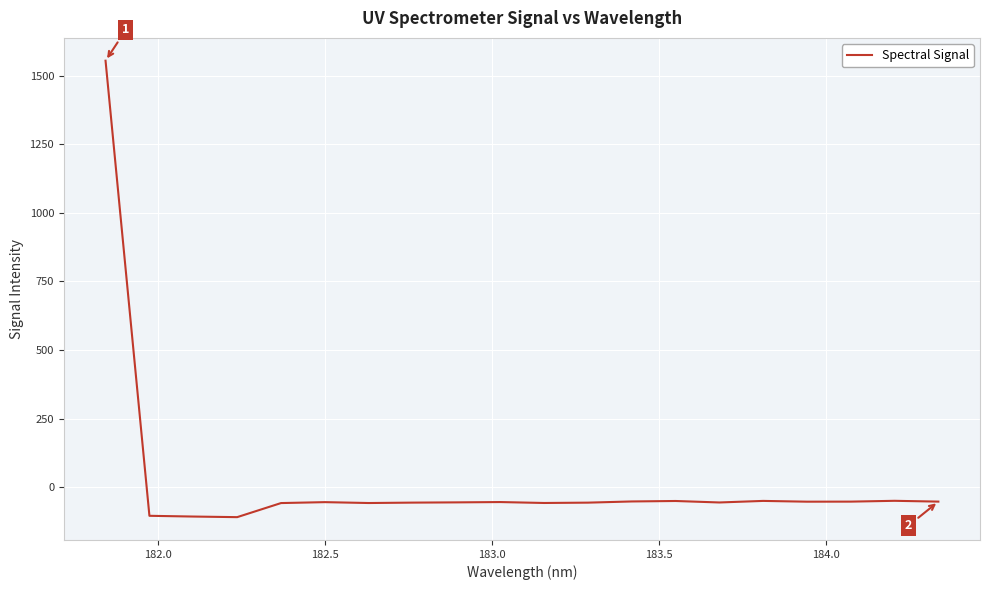

What is the maximum value shown in the chart?

1554.7